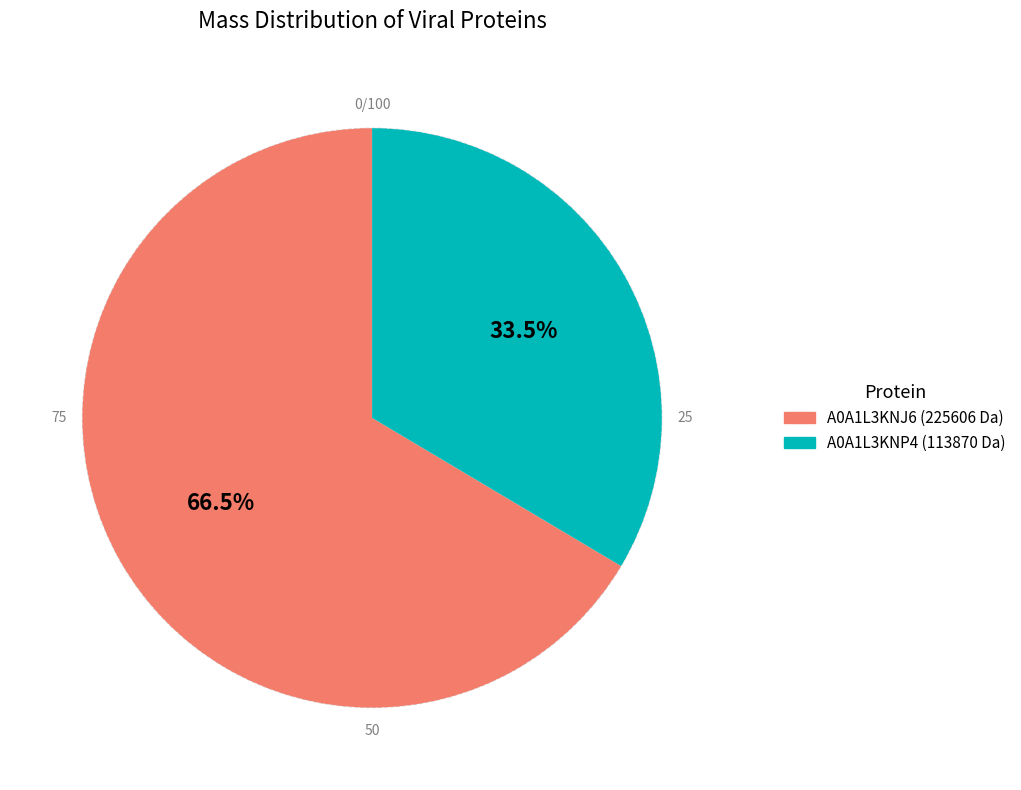

Which category has the biggest portion of the pie?

A0A1L3KNJ6 (225606 Da)